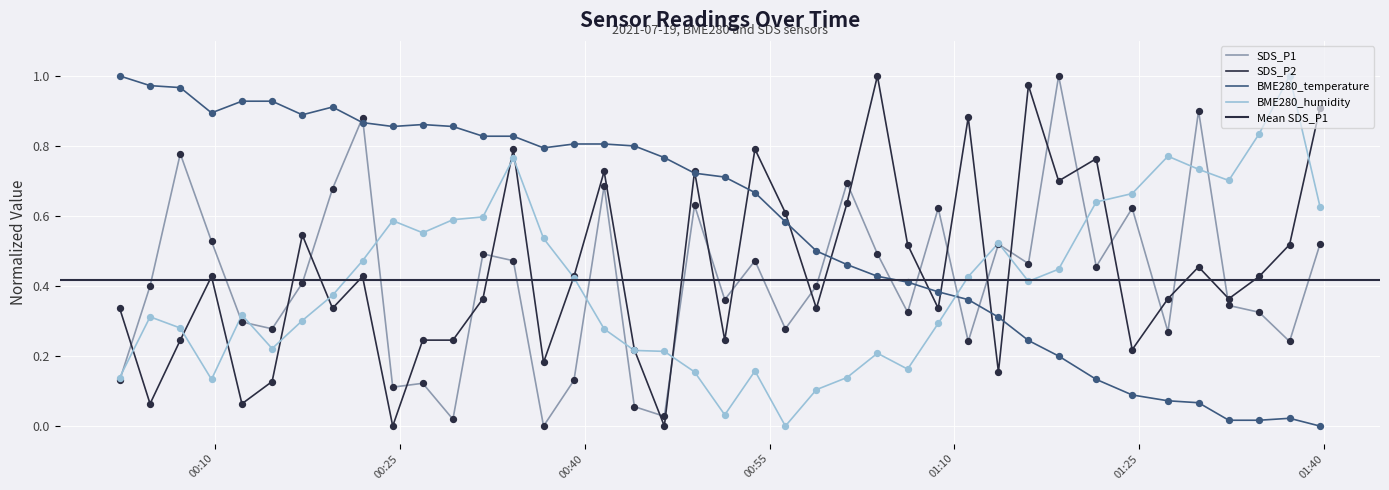

At which category is the sum across all series the highest?

2021/07/19 00:34:13